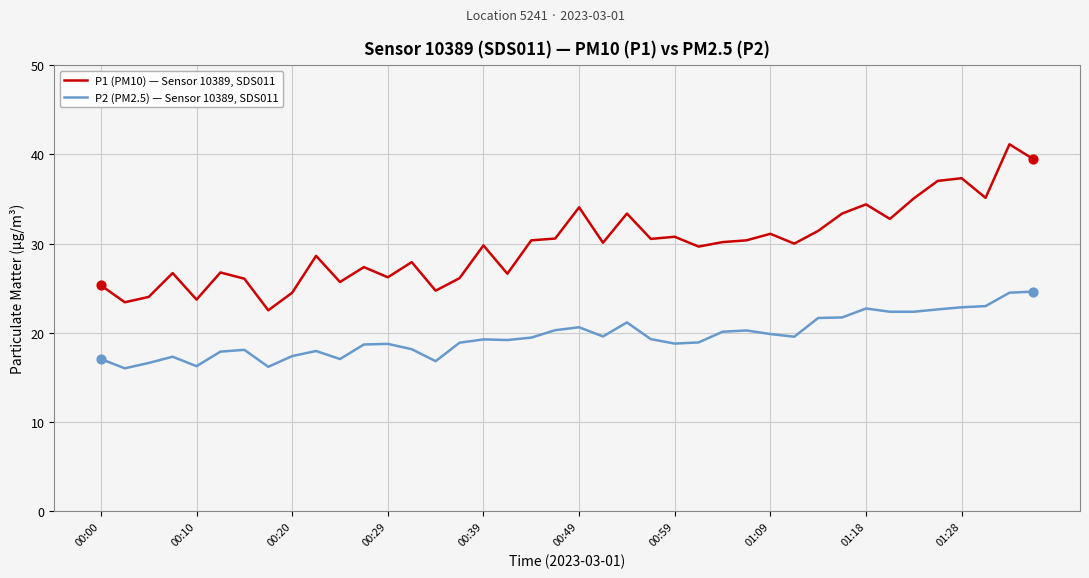

Which series has the largest total across all categories?

P1 (PM10) — Sensor 10389, SDS011